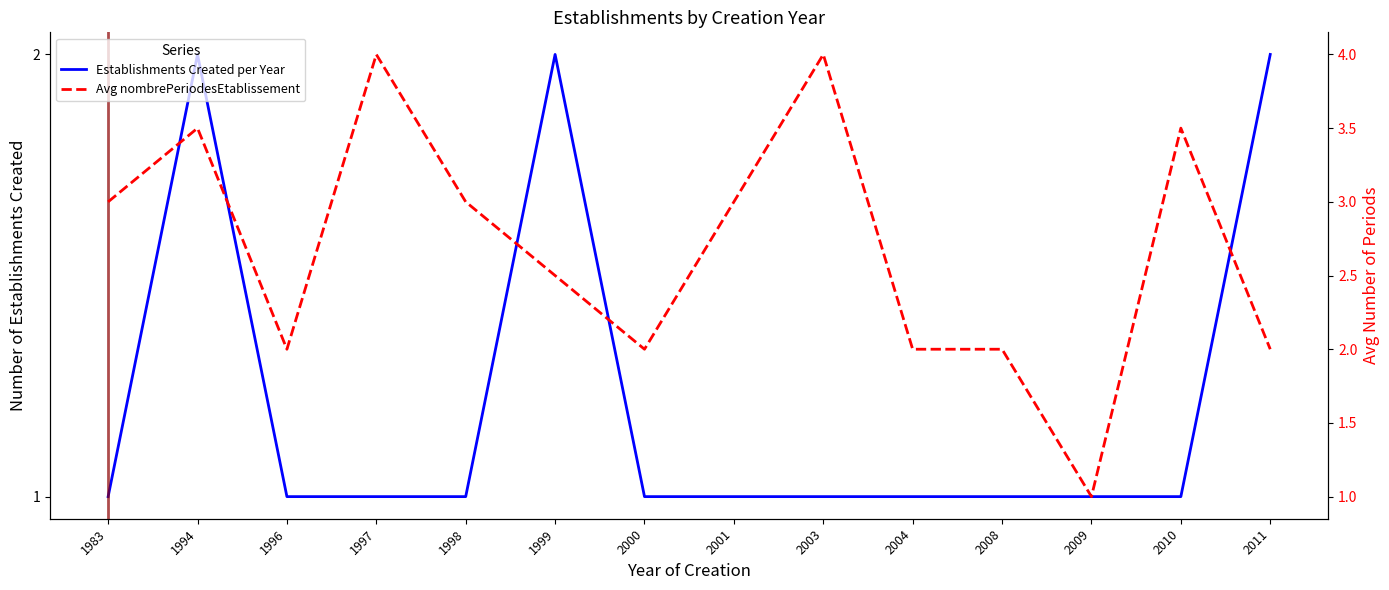

Which series changed the most between 2008 and 2010?

Avg nombrePeriodesEtablissement